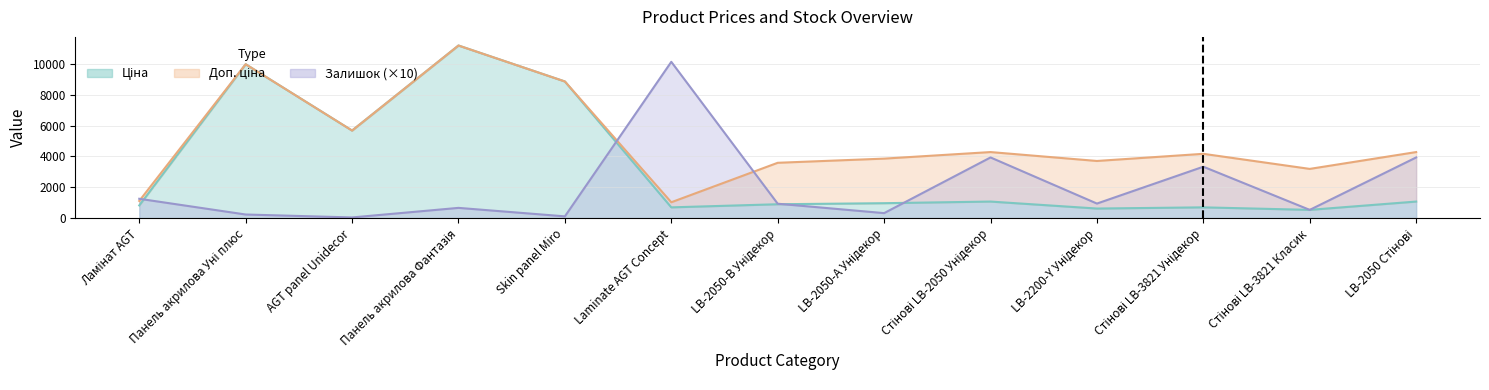

Which series changed the most between Панель акрилова Уні плюс and AGT panel Unidecor?

Ціна